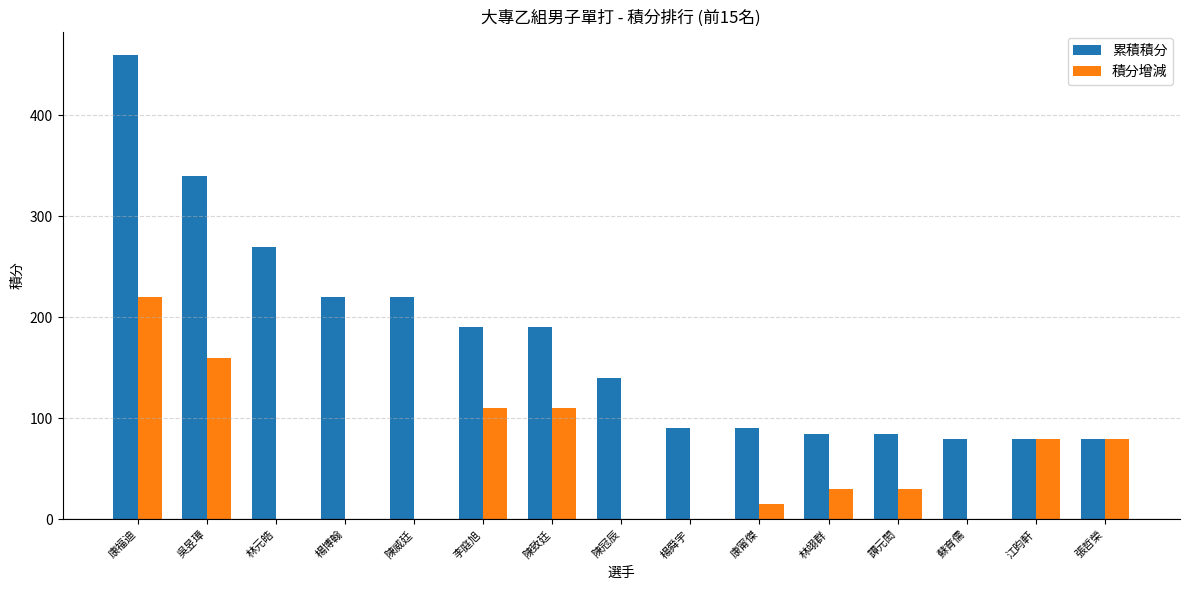

What is the sum of the 累積積分 values at 陳冠辰 and 蘇育儒?

220